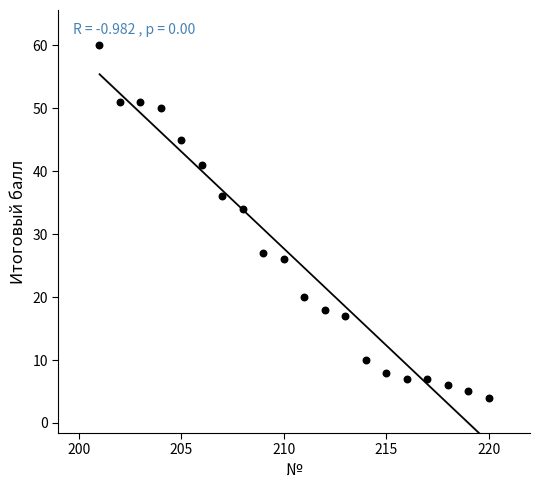

What is the range of Y values (max minus min)?

56